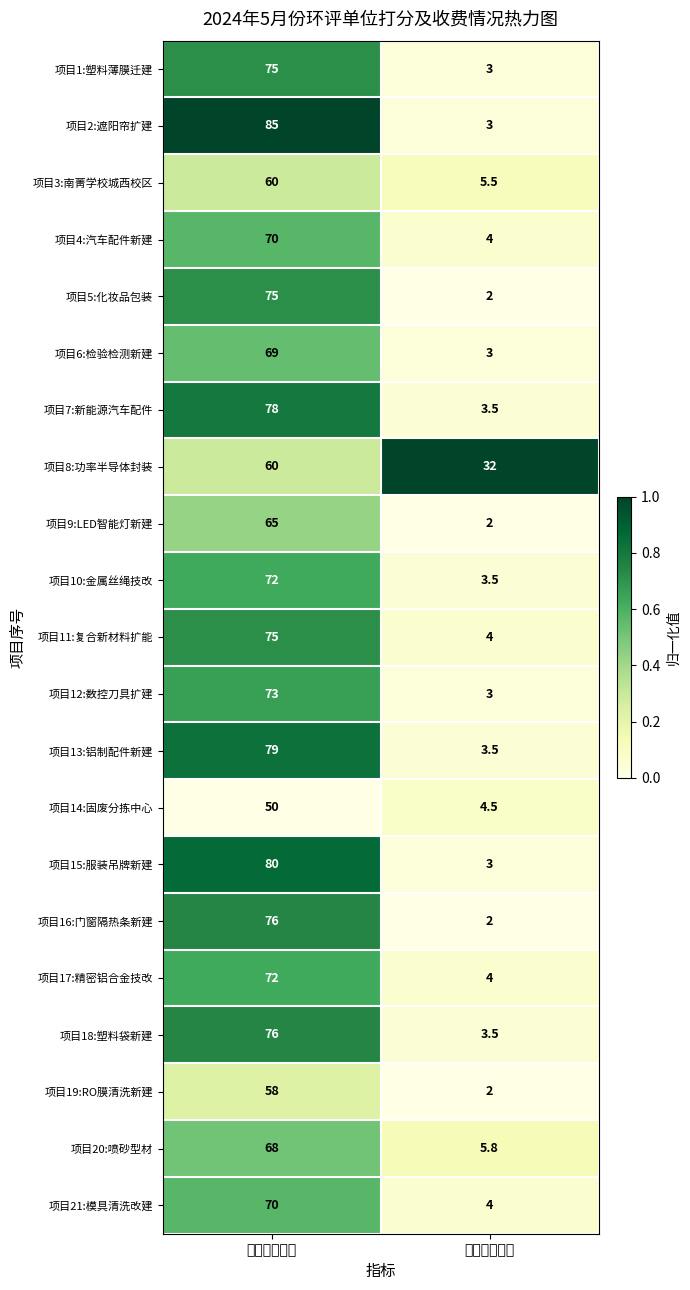

List the labels in order of 项目6:检验检测新建 value, smallest first.

收费（万元）, 审核部门打分